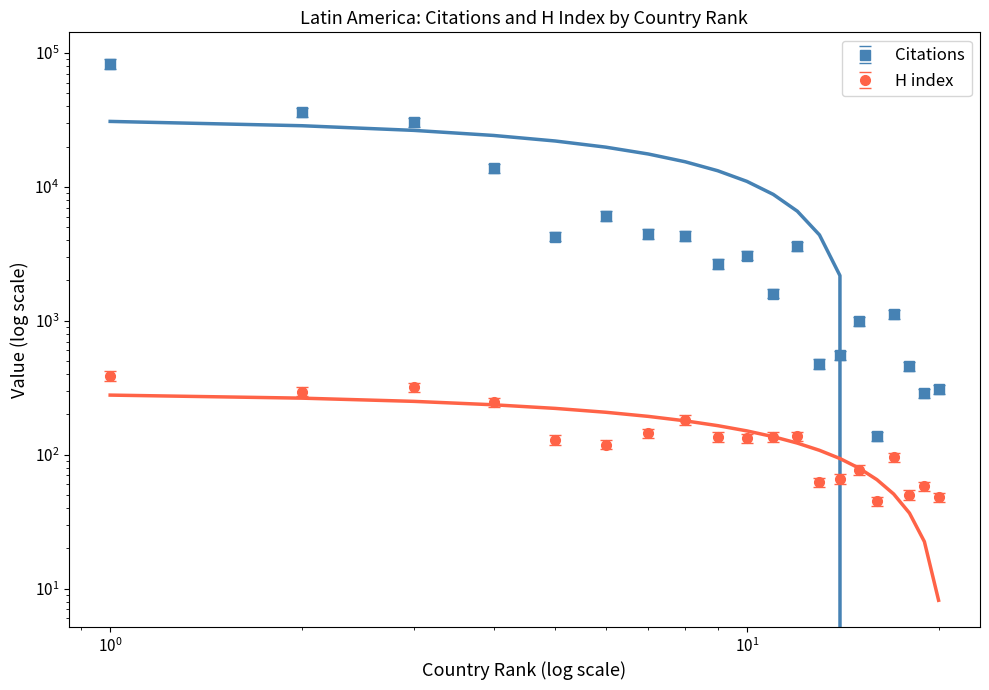

Does the chart display data point markers on the line(s)?

No